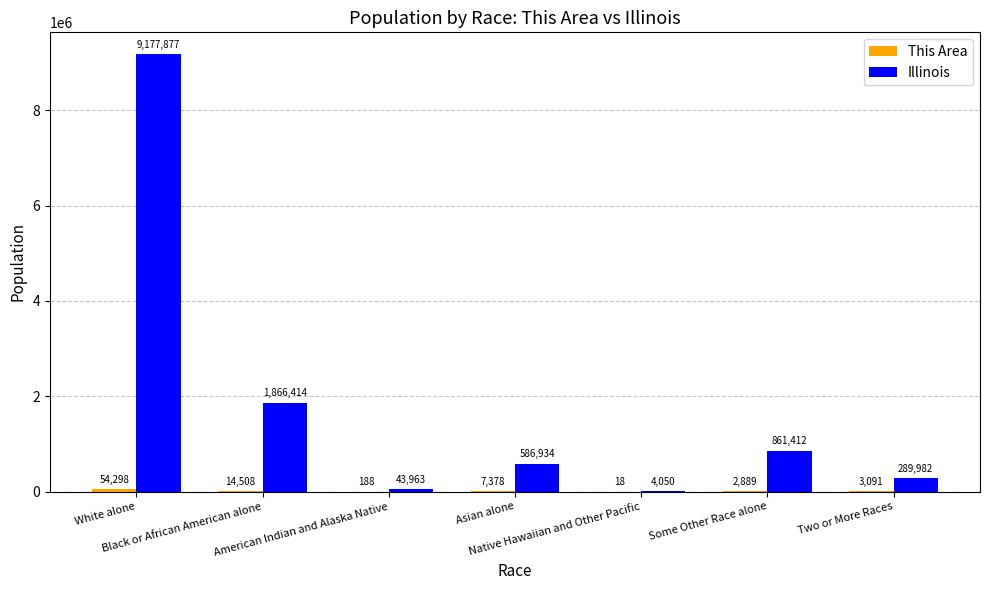

What is the sum of all Illinois values?

12830632